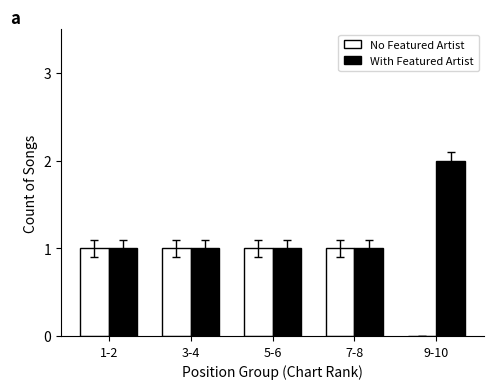

Is it true that With Featured Artist equals 1 at 1-2?

True